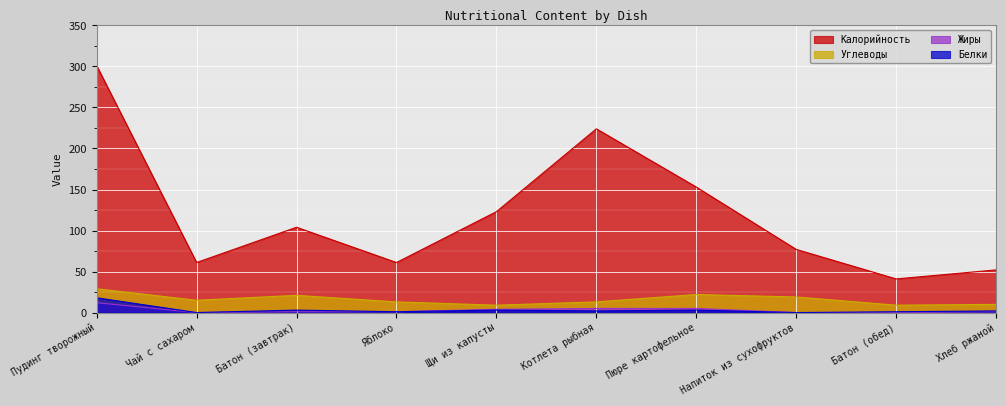

True or false: Жиры has more than 1 points higher than both neighbors.

False